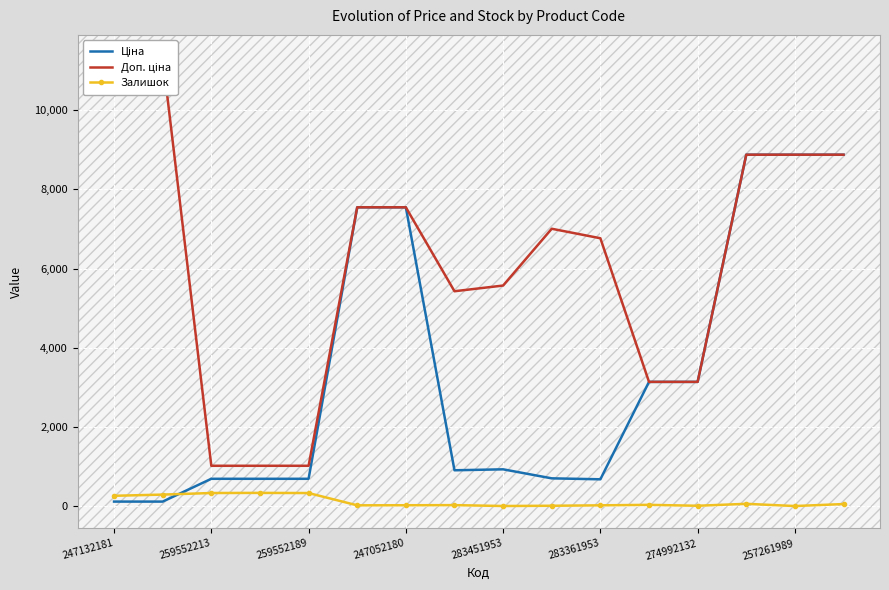

Count the number of data series in this chart.

3